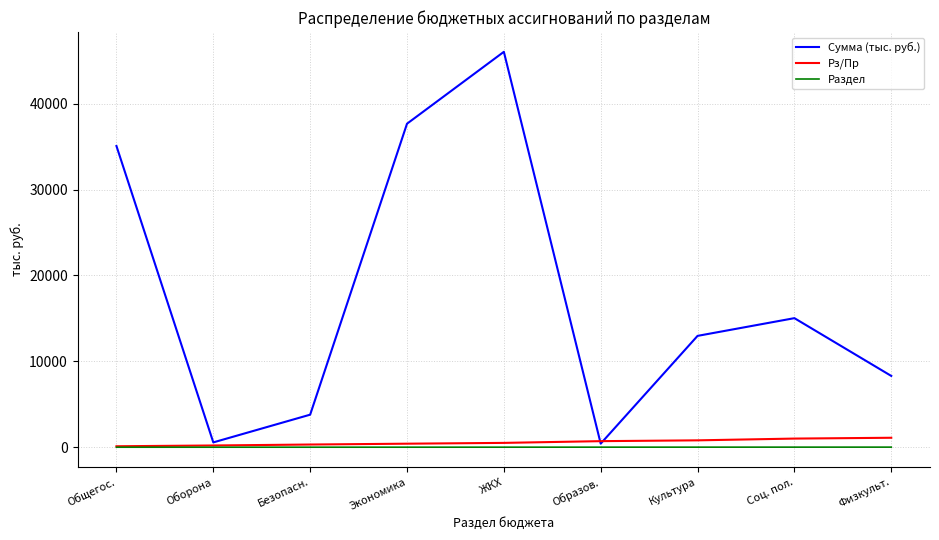

Which series changed the most between Экономика and Физкульт.?

Сумма (тыс. руб.)